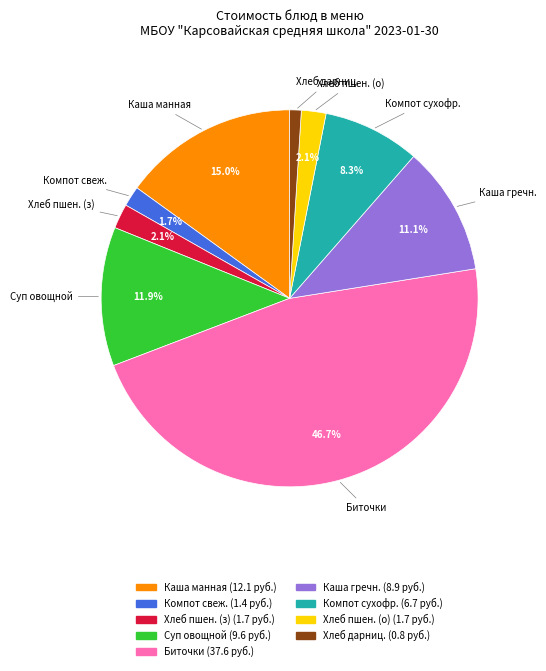

Is there a majority slice in this chart?

No